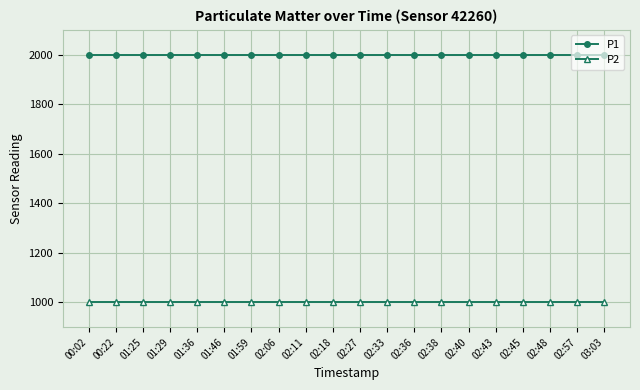

What is the total value across all series at 02:40?

2999.8